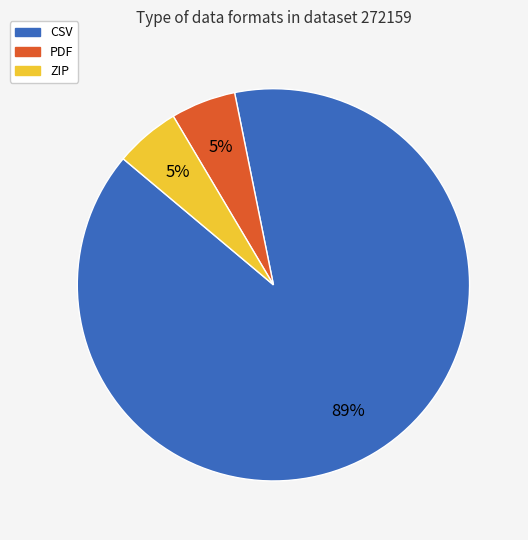

Combined, do PDF and CSV account for over 50%?

Yes